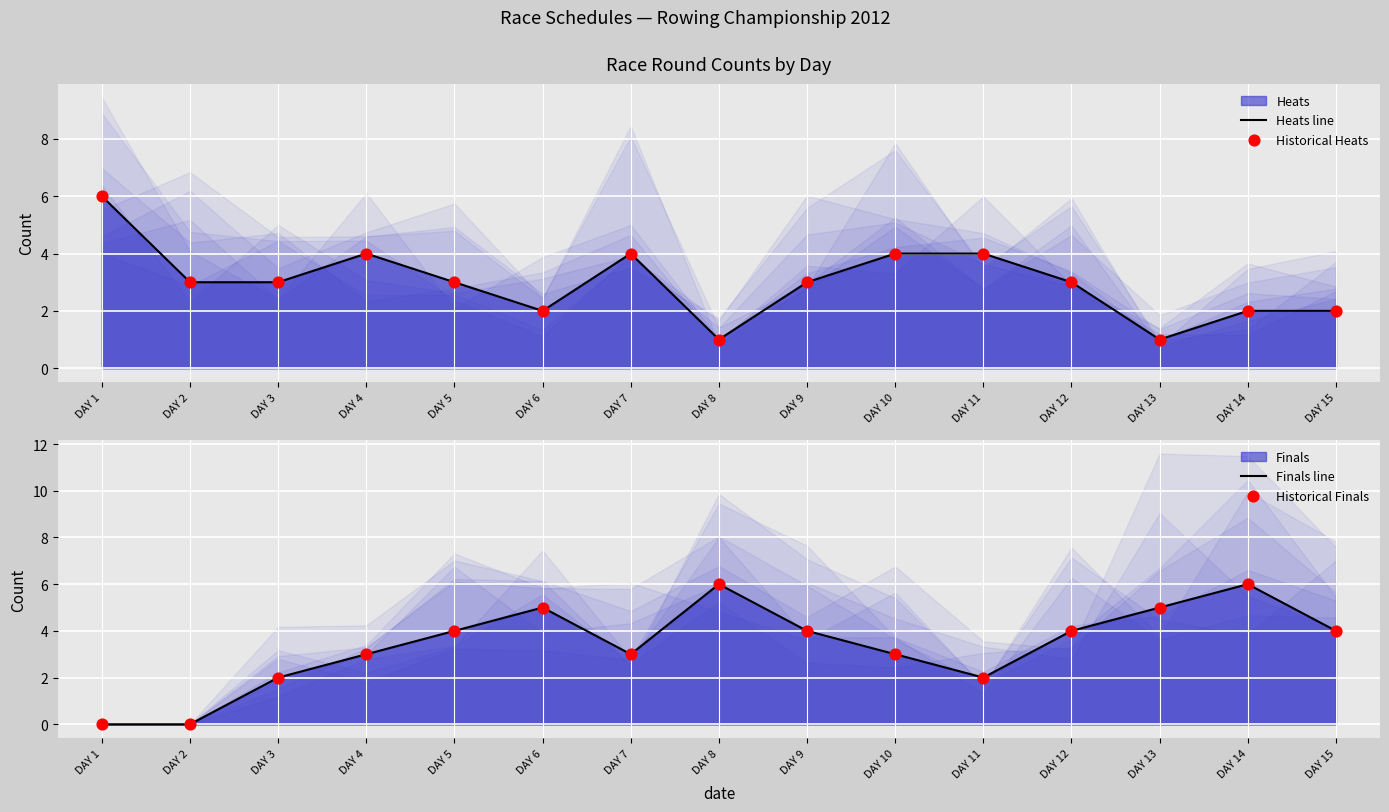

At how many categories does at least one series exceed 4?

5